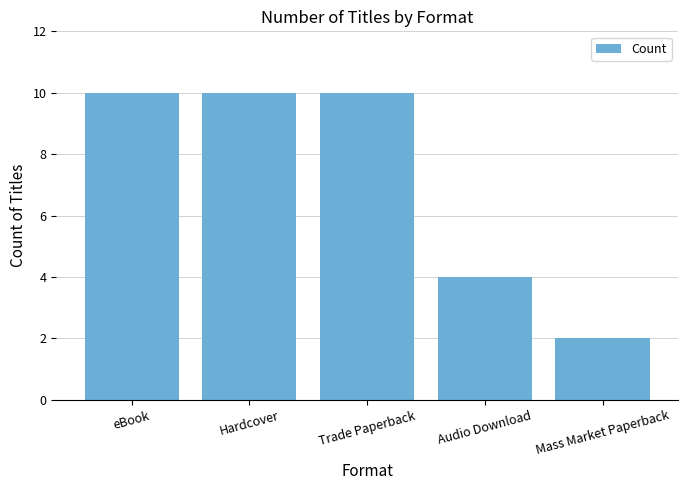

What is the maximum value shown in the chart?

10